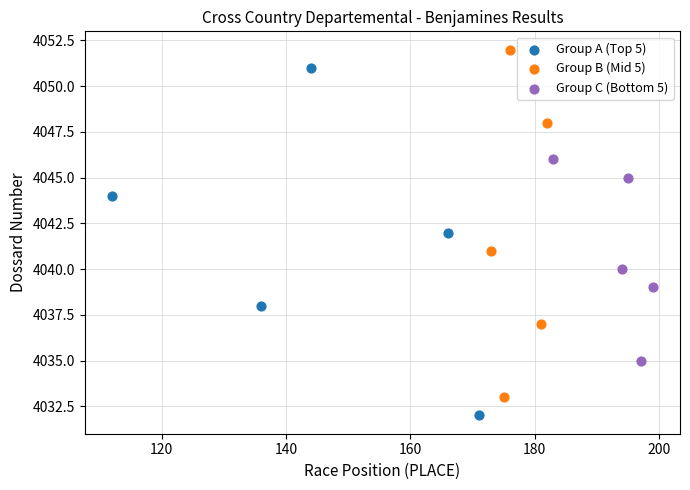

What are all the series names shown in the legend?

Group A (Top 5), Group B (Mid 5), Group C (Bottom 5)